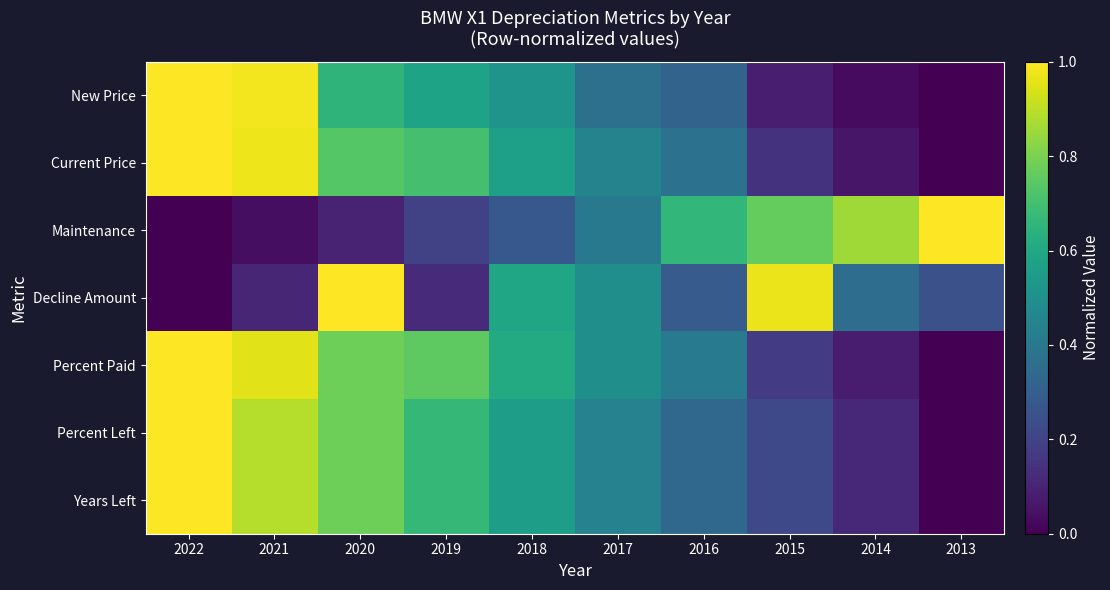

At which category is the sum across all series the highest?

2022